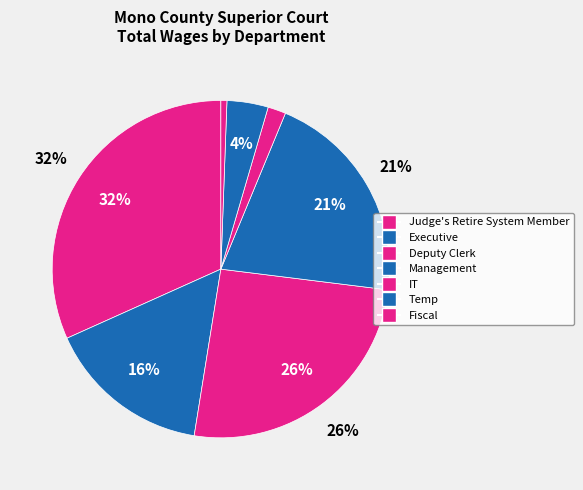

Combined, do Temp and IT account for over 50%?

No